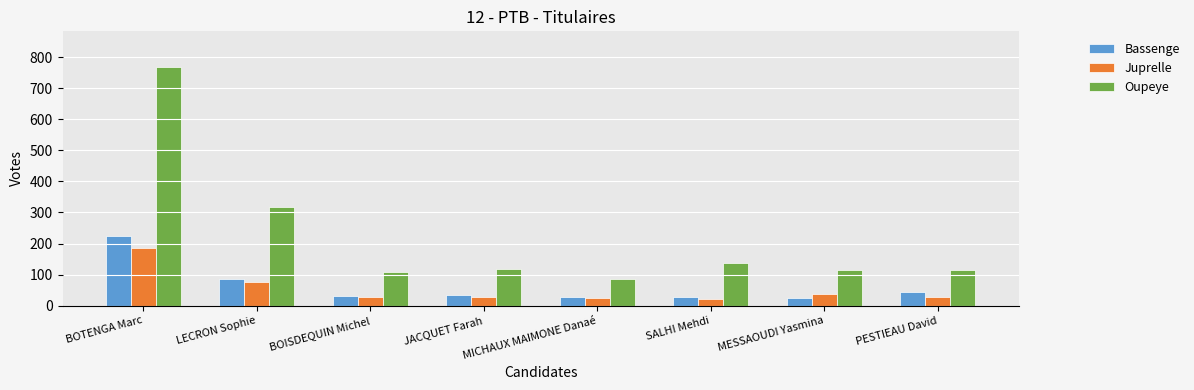

What is the minimum value for Juprelle?

22